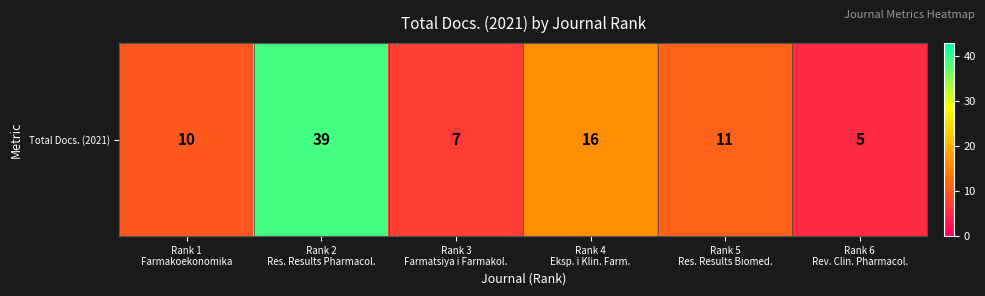

Reading right to left, extract all data points from this chart.

5	11	16	7	39	10